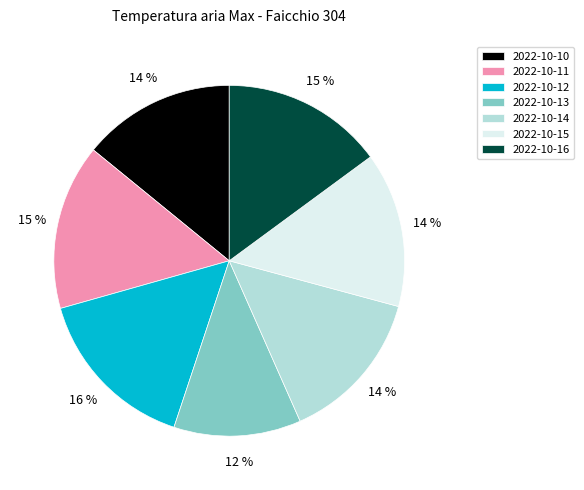

Which has a higher value, 2022-10-16 or 2022-10-10?

2022-10-16